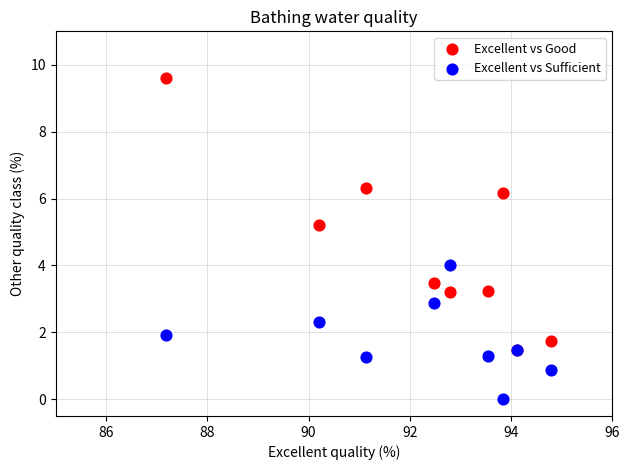

Which series has the largest Y range (max minus min)?

Excellent vs Good